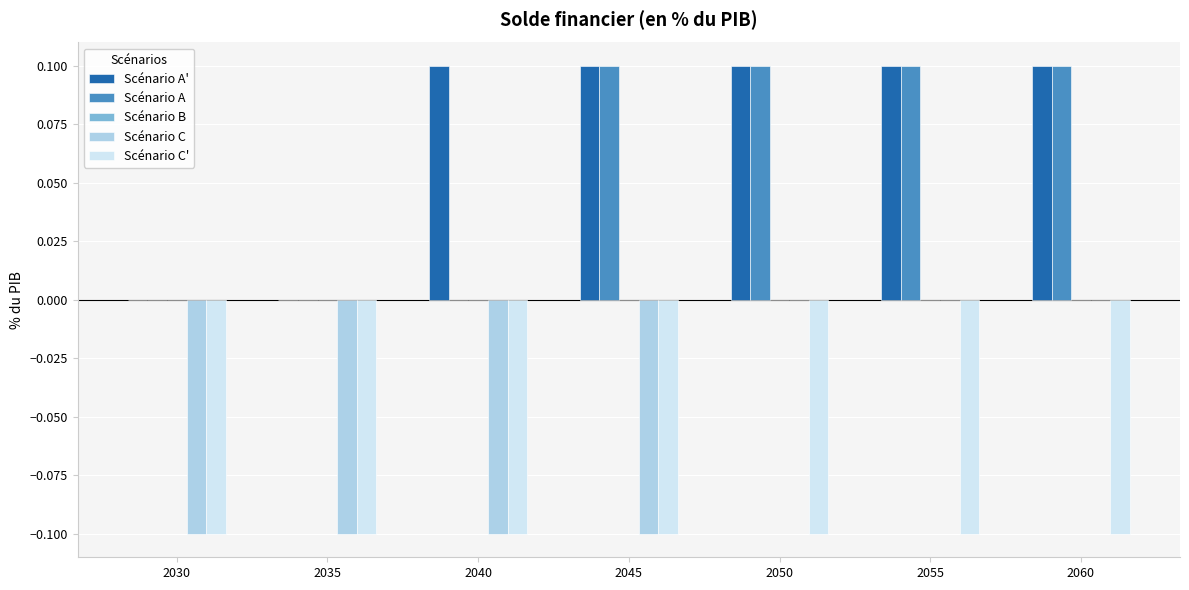

The Scénario C' series shows -0.2 at 2035. True or false?

False